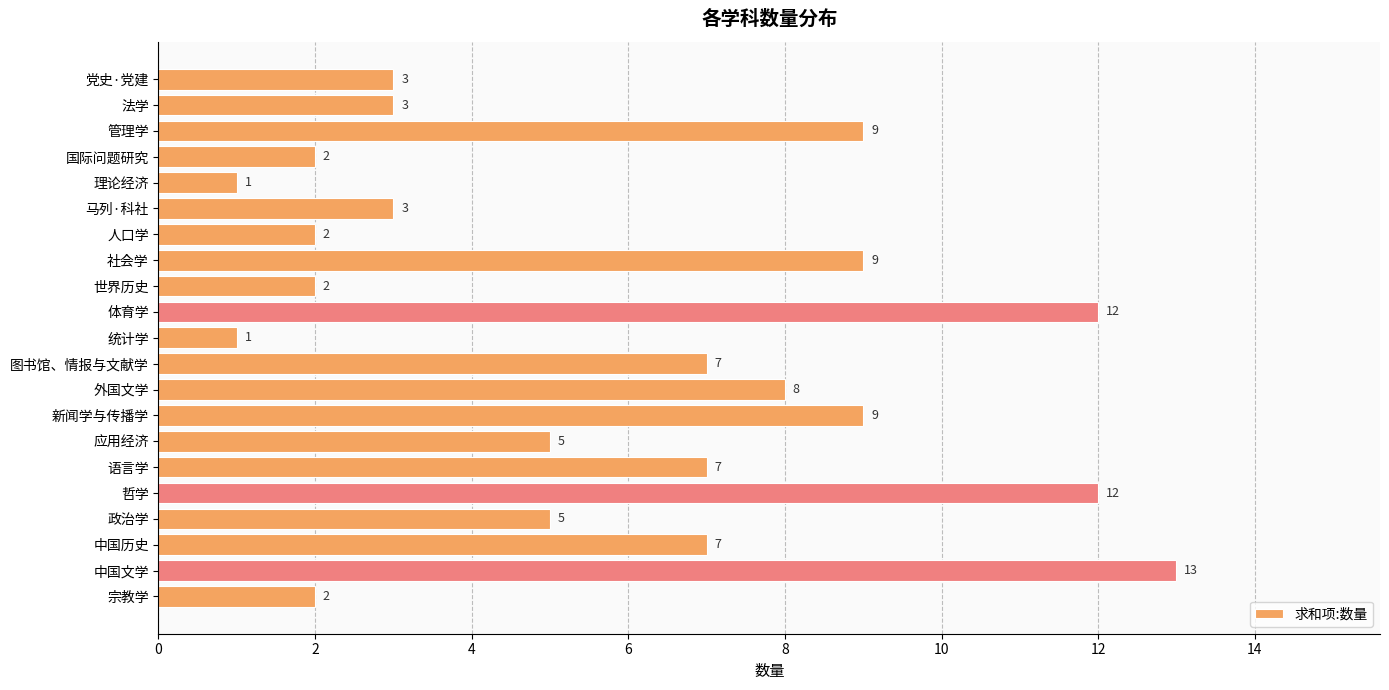

What is the maximum value shown in the chart?

13